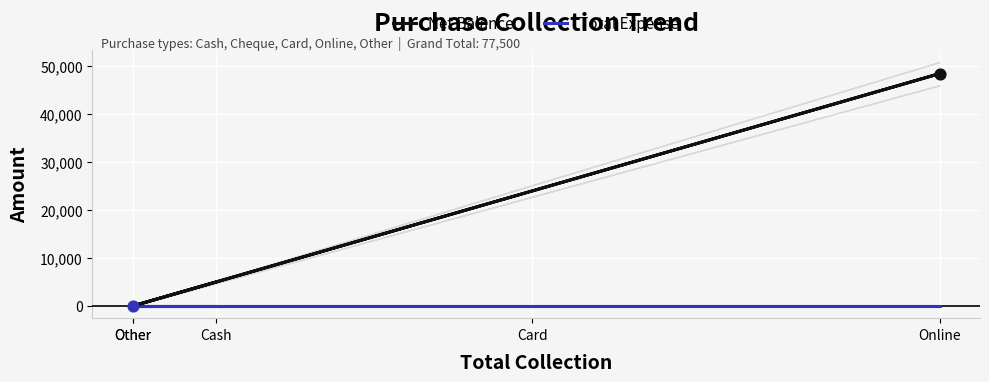

Which series has the widest spread of Y values?

Net Balance